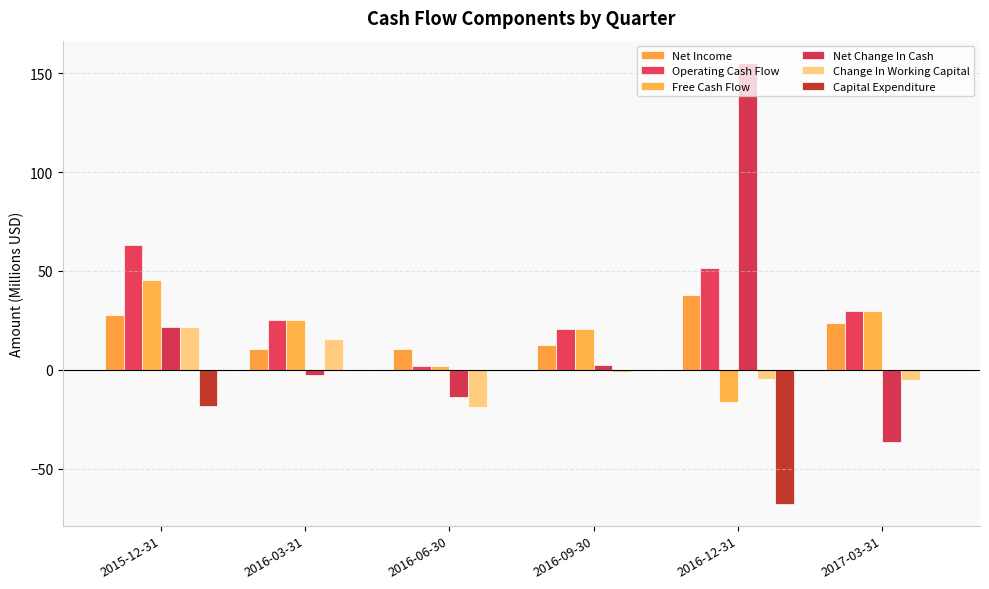

How many distinct data groups are displayed?

6